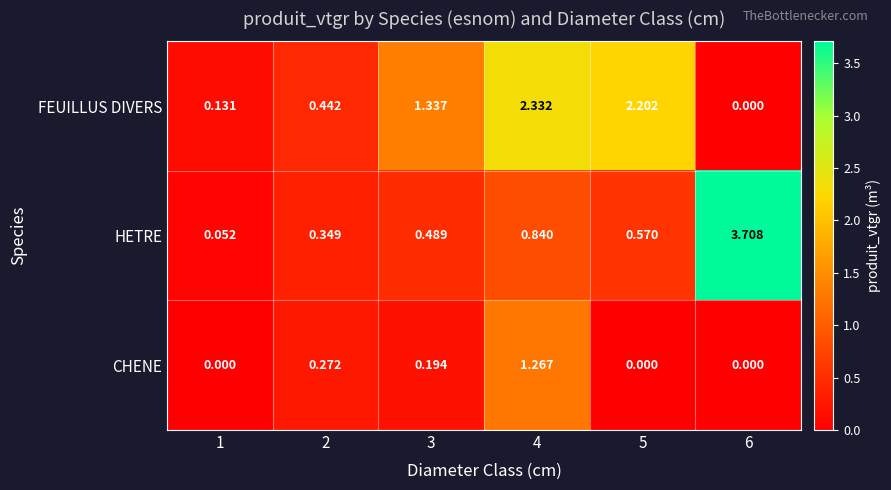

Rank the series by their maximum value, from lowest to highest.

CHENE, FEUILLUS DIVERS, HETRE